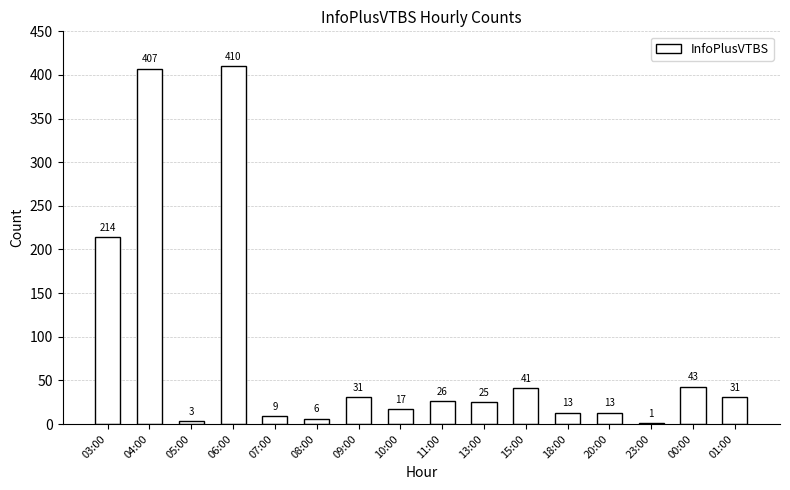

Which category has the highest value across all series?

06:00